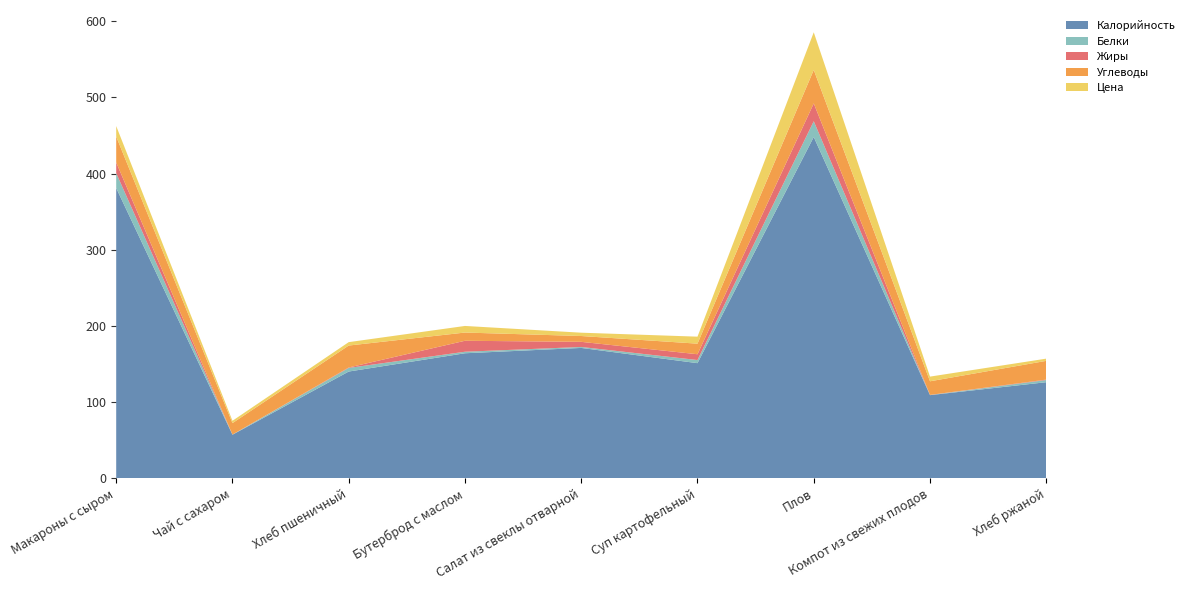

Reading left to right, list all the values displayed in this chart.

Калорийность: 381.0	57.0	140.0	164.0	171.0	151.0	448.0	109.0	126.0
Белки: 19.6	0.2	4.7	2.0	1.3	4.1	20.7	0.2	2.8
Жиры: 14.0	0.1	0.6	14.4	6.7	7.6	23.4	0.2	0.6
Углеводы: 34.0	15.0	28.8	10.8	7.7	13.9	44.0	17.9	24.6
Цена: 13.8	3.1	4.5	8.7	4.4	9.2	49.4	6.2	2.9